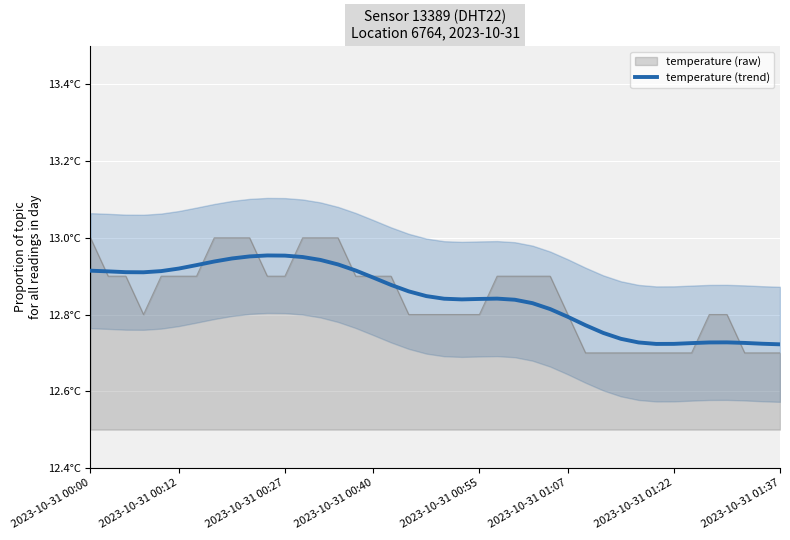

How many data points does each series have?

40